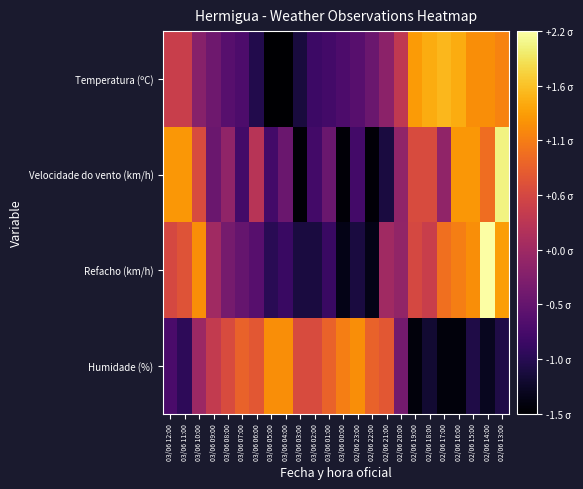

How many distinct data groups are displayed?

4